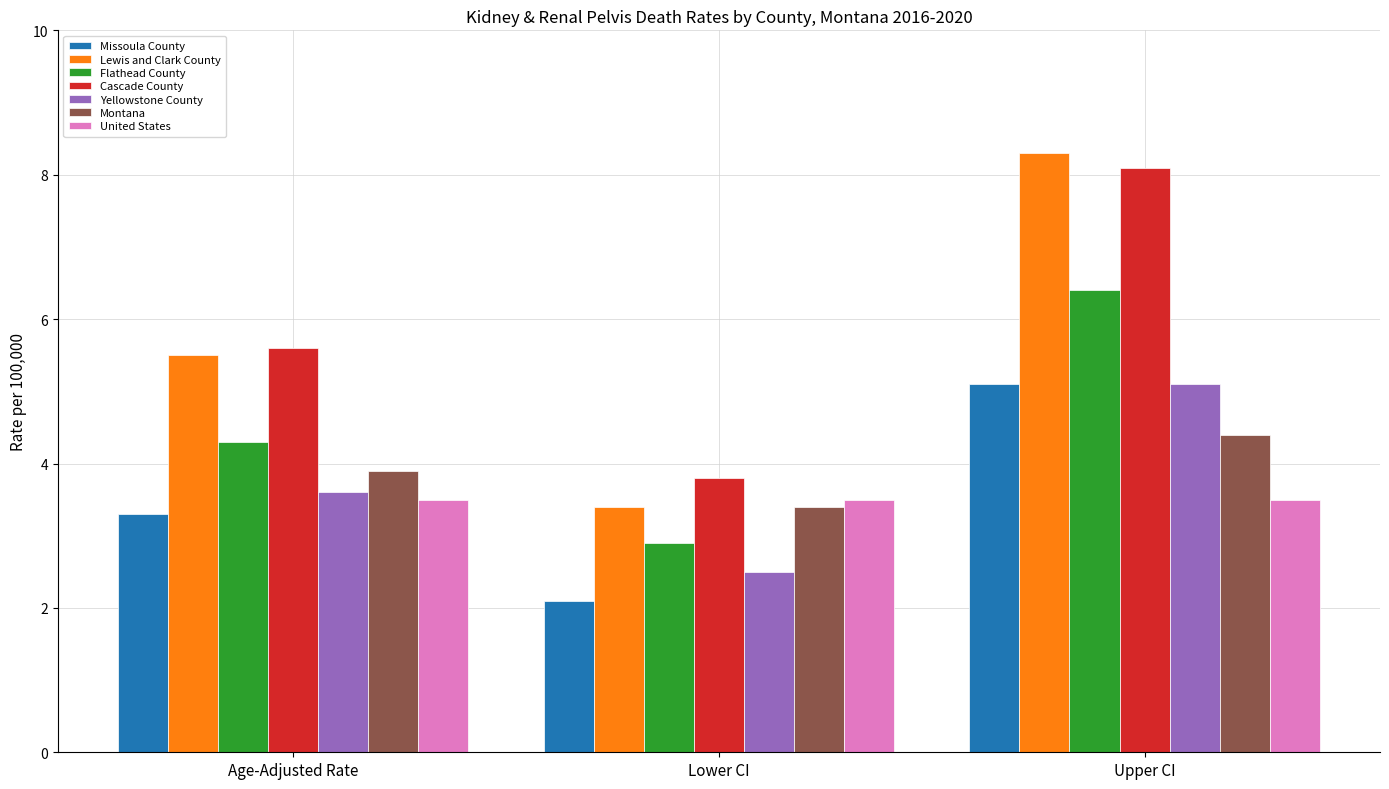

What are all the series names shown in the legend?

Missoula County, Lewis and Clark County, Flathead County, Cascade County, Yellowstone County, Montana, United States